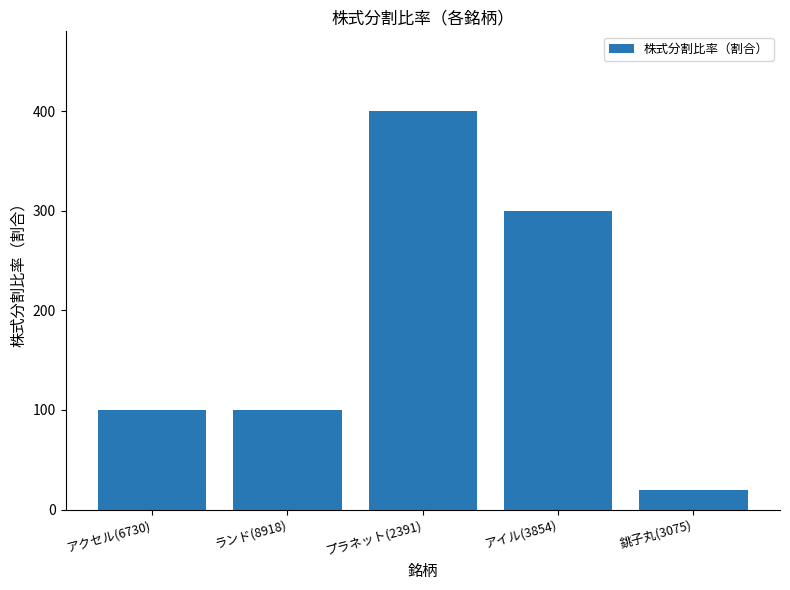

How many distinct data groups are displayed?

1